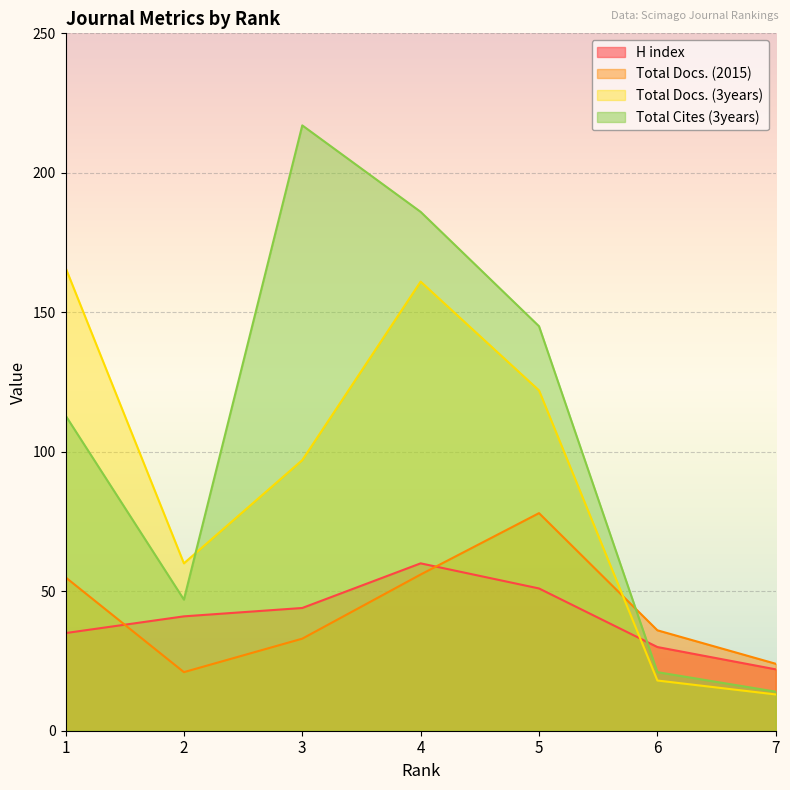

Which series has the largest total across all categories?

Total Cites (3years)